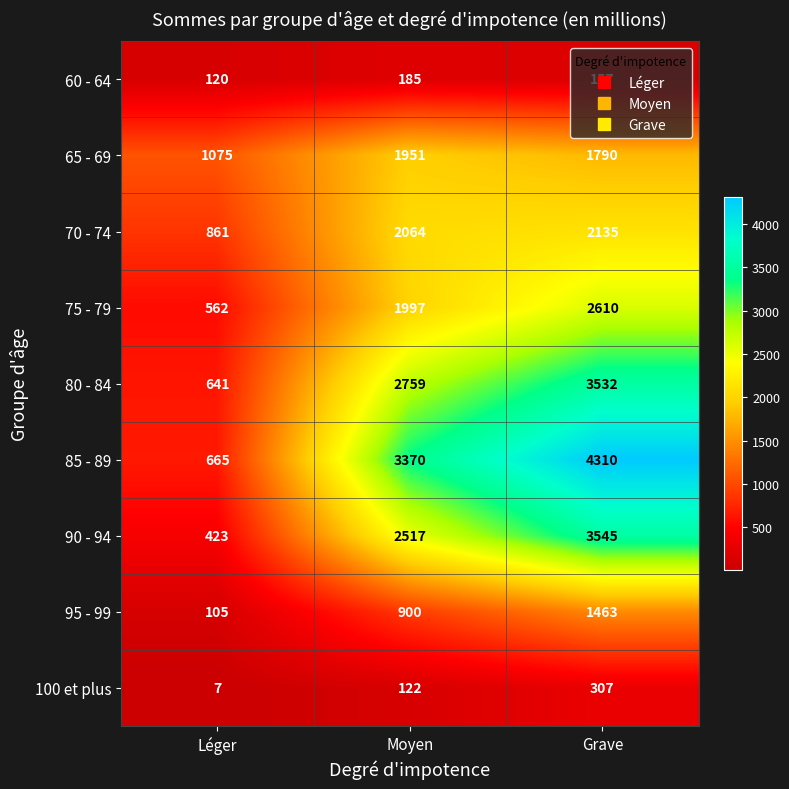

Rank the series at Léger from lowest to highest value.

100 et plus, 95 - 99, 60 - 64, 90 - 94, 75 - 79, 80 - 84, 85 - 89, 70 - 74, 65 - 69